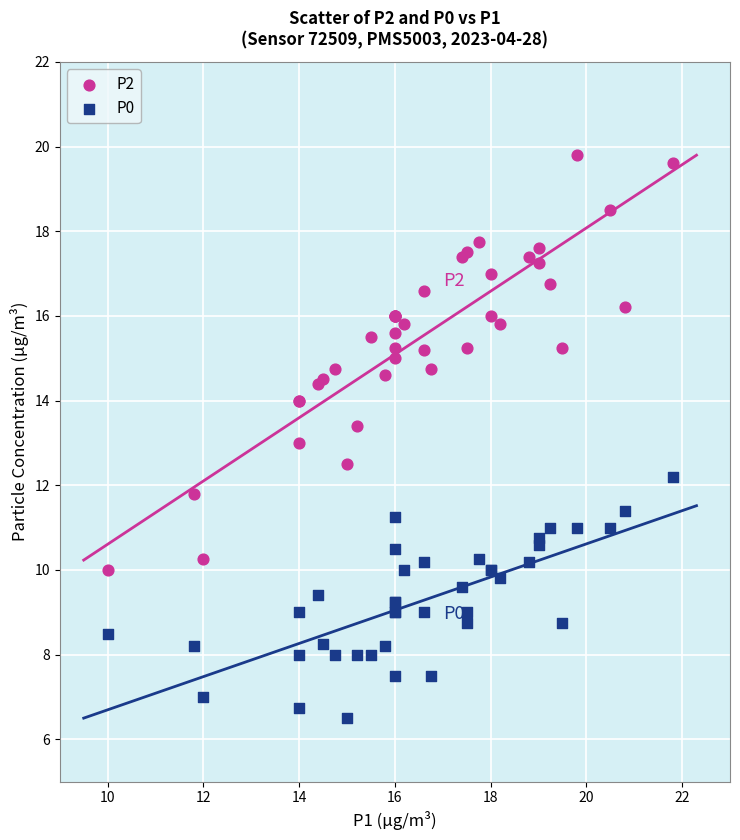

Which series reaches the minimum Y coordinate?

P0